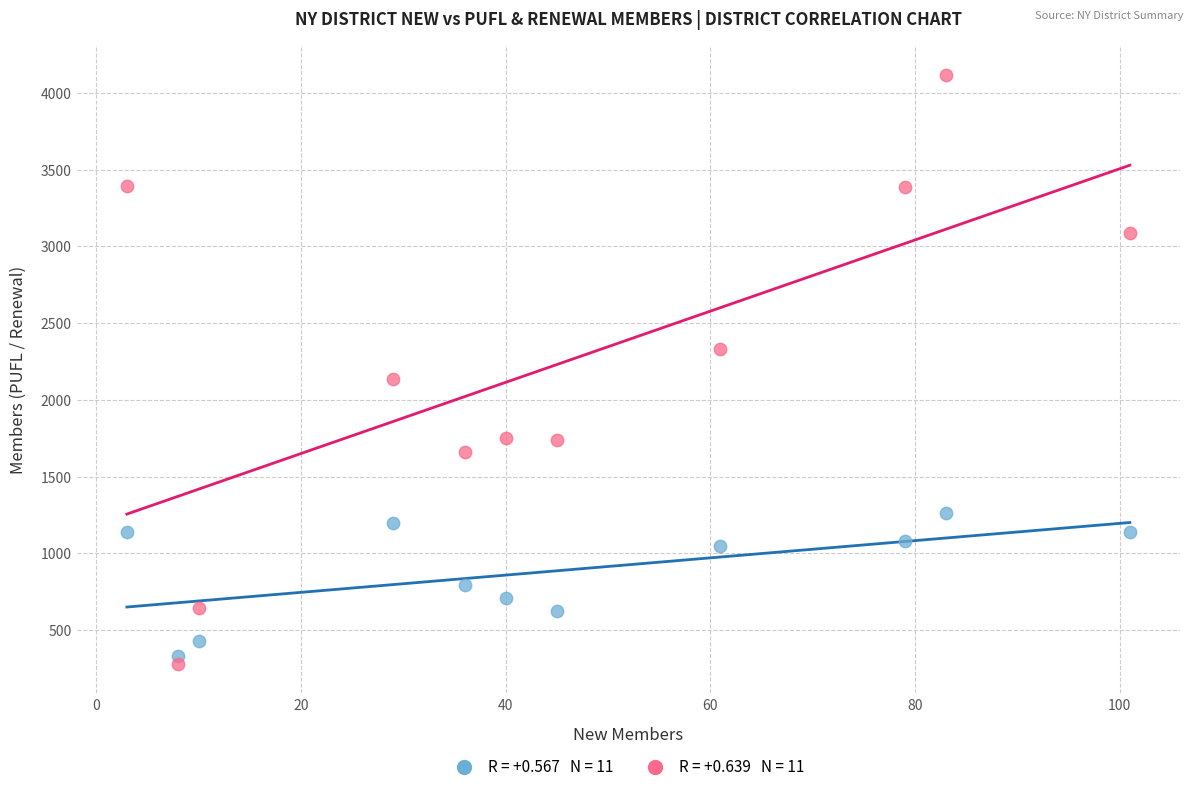

Across all data points, what is the range of X values (max minus min)?

98